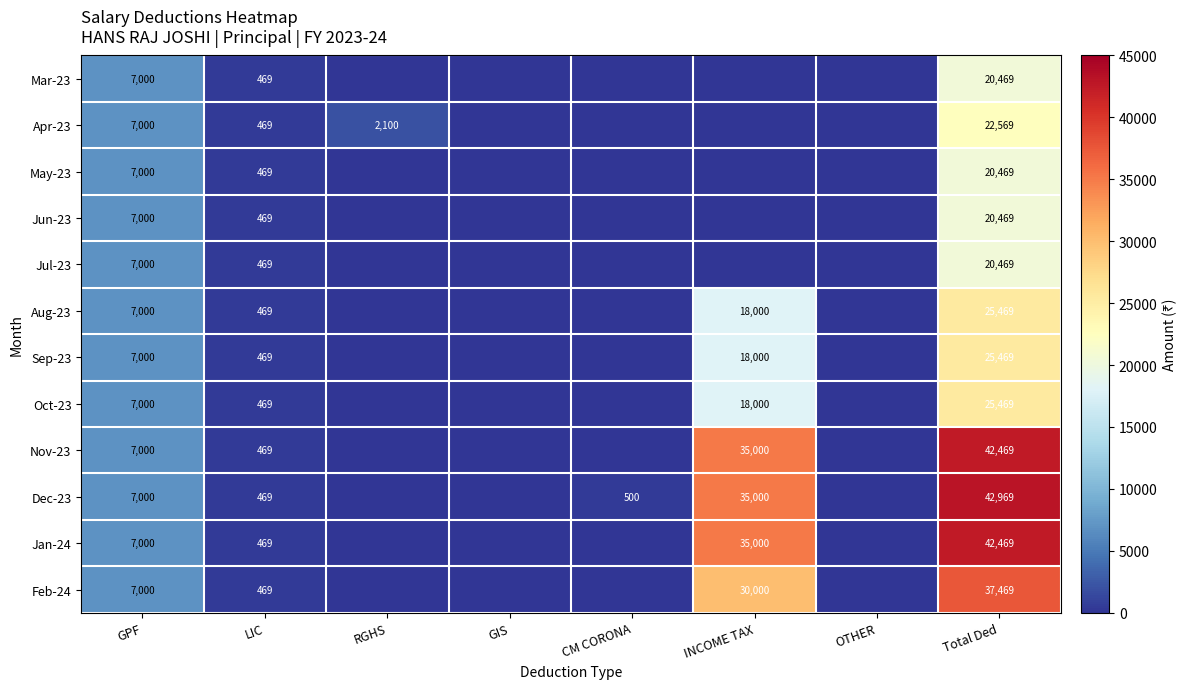

What is the sum of the Jun-23 values at Total Ded and LIC?

20938